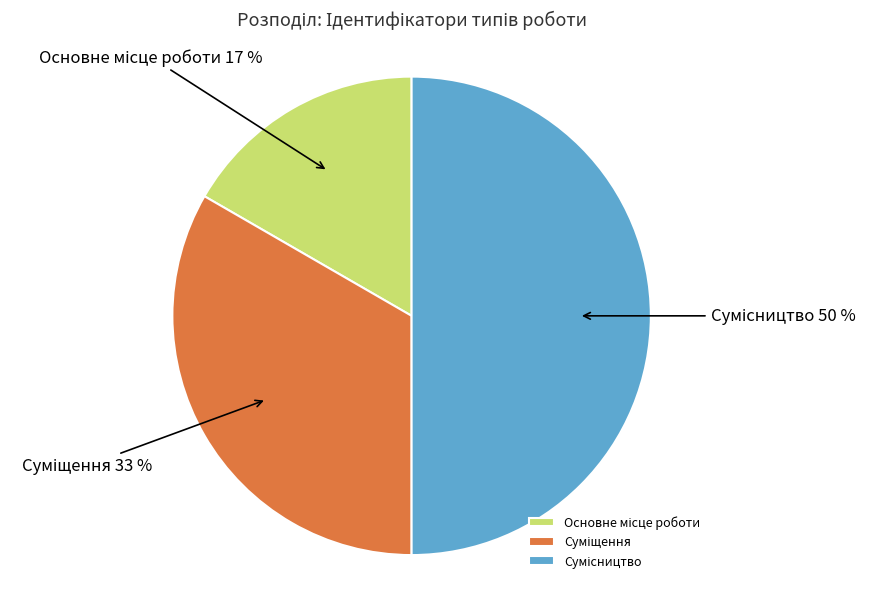

How many segments does this pie chart have?

3